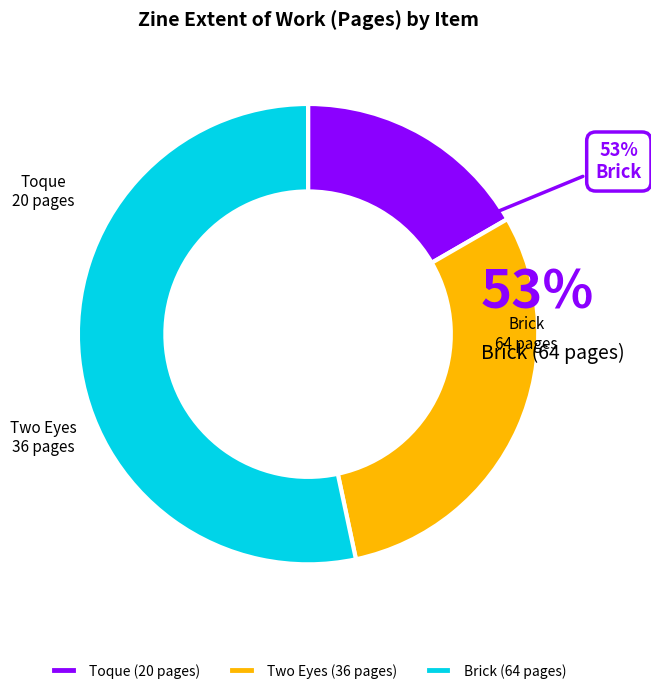

Count the number of slices in the pie.

3